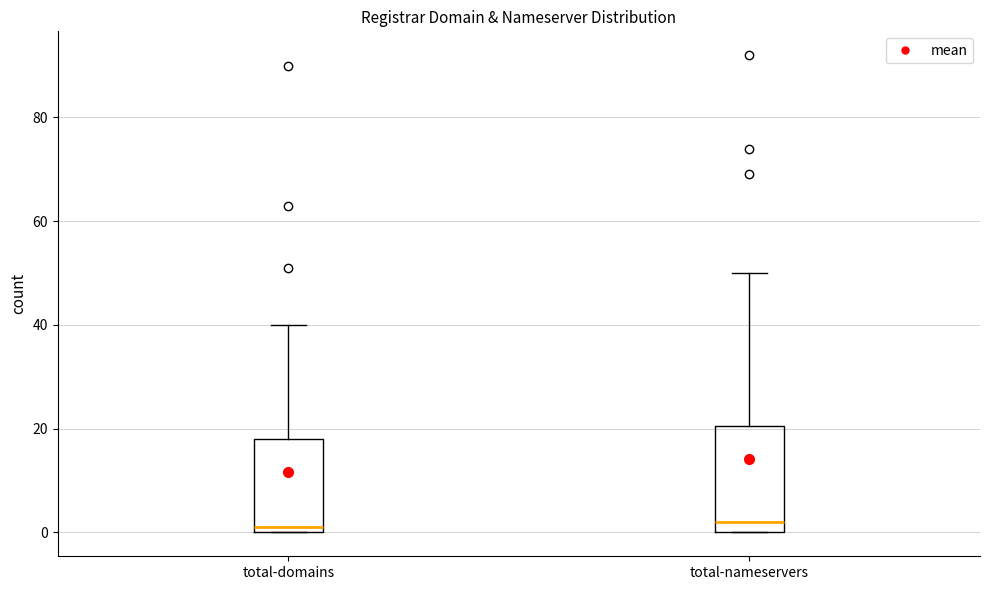

Which box is the tallest, from its lower edge to its upper edge?

total-nameservers